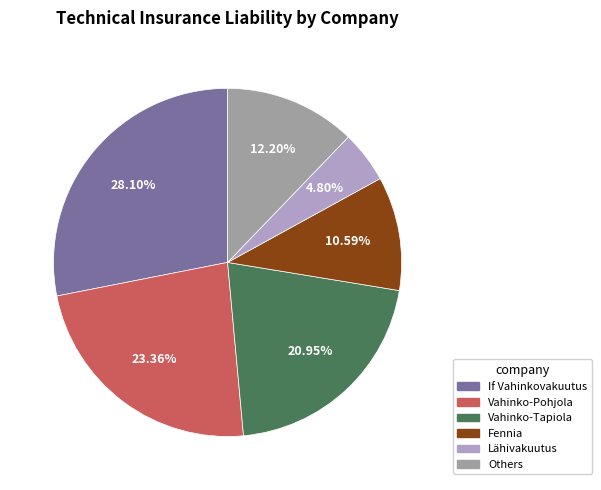

Does any single category account for the majority?

No